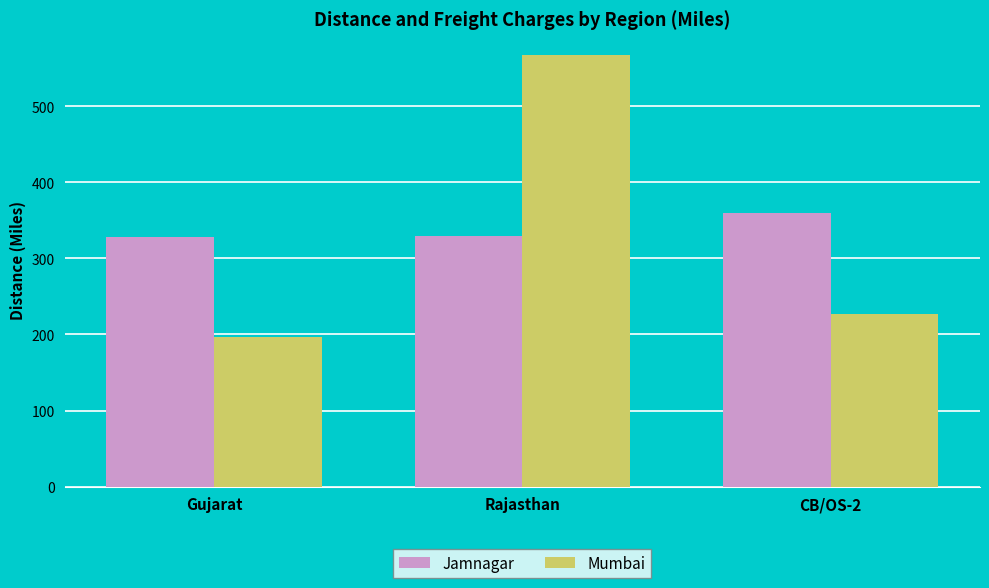

At which label does Mumbai first exceed 227?

Rajasthan